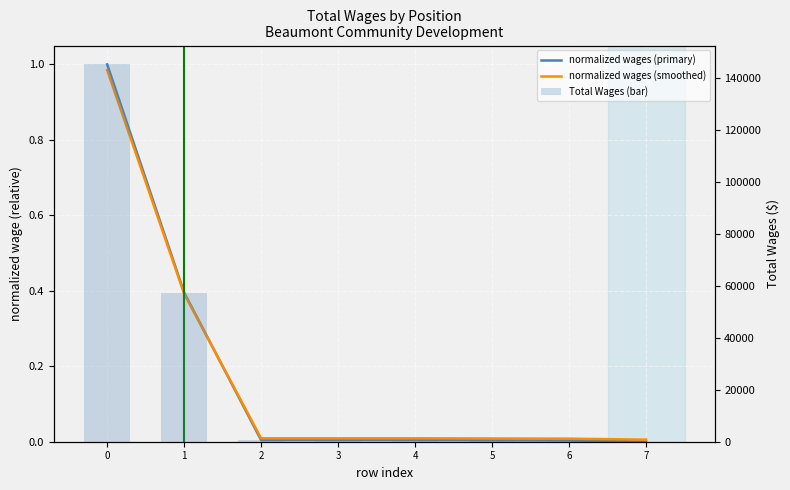

What is the sum of the normalized wages (smoothed) values at 5 and 0?

1.0